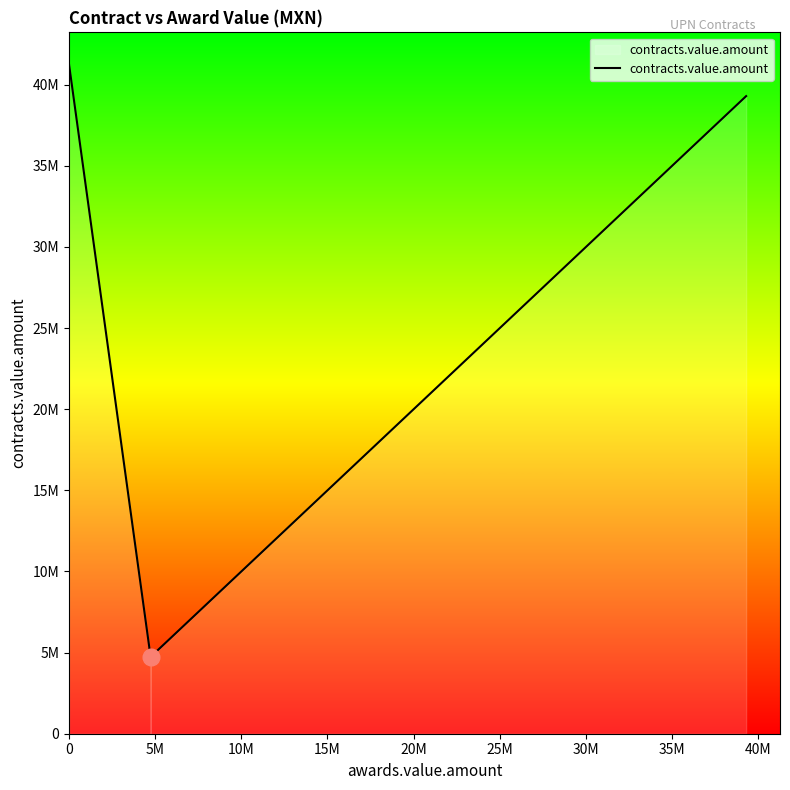

Is this an area chart (filled region under the line)?

No